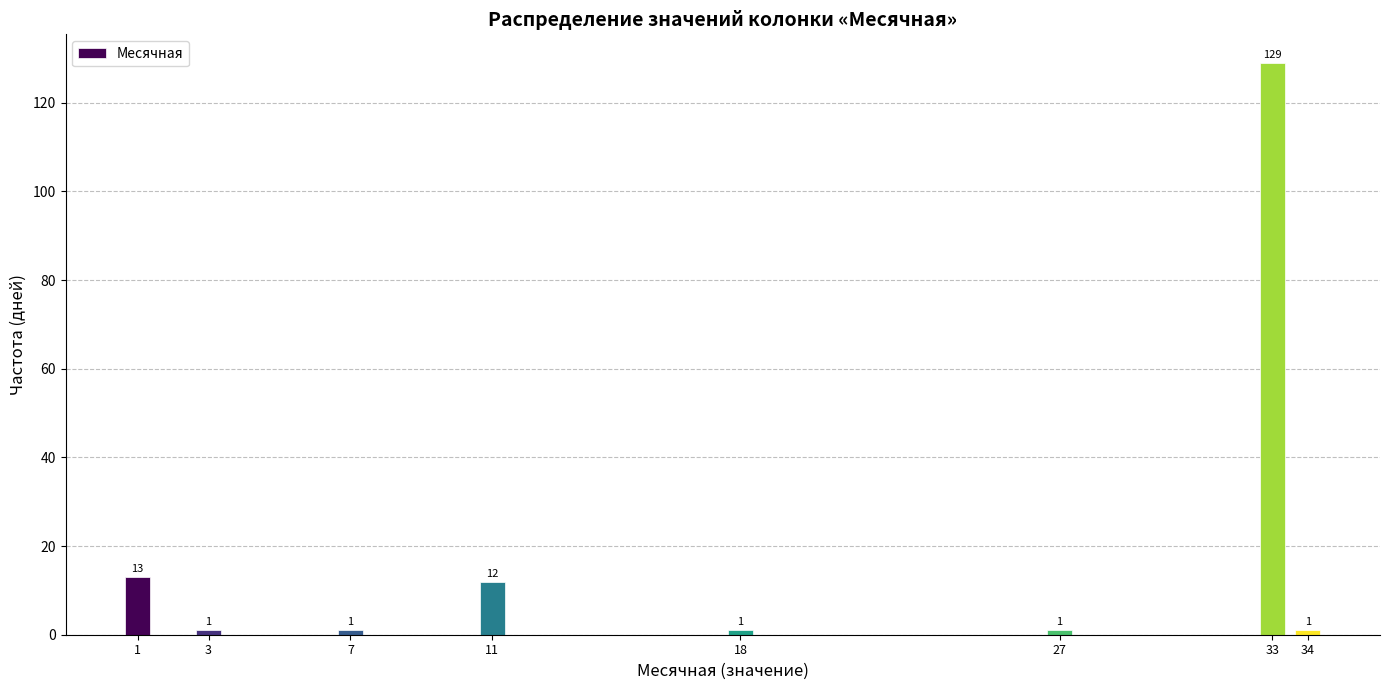

Reading left to right, what are all the values shown in this chart?

1=13	3=1	7=1	11=12	18=1	27=1	33=129	34=1